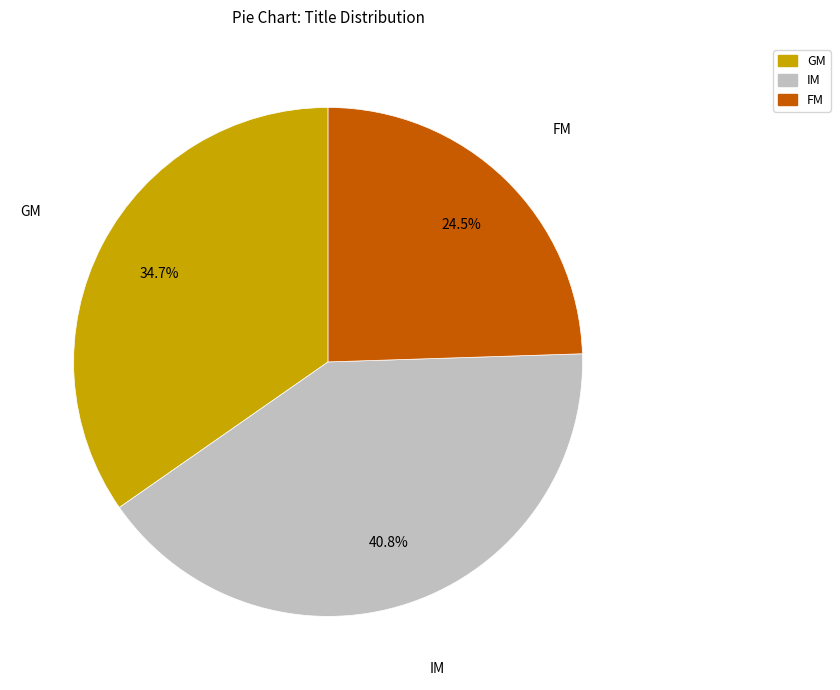

Is there any slice that represents more than half of the pie?

No